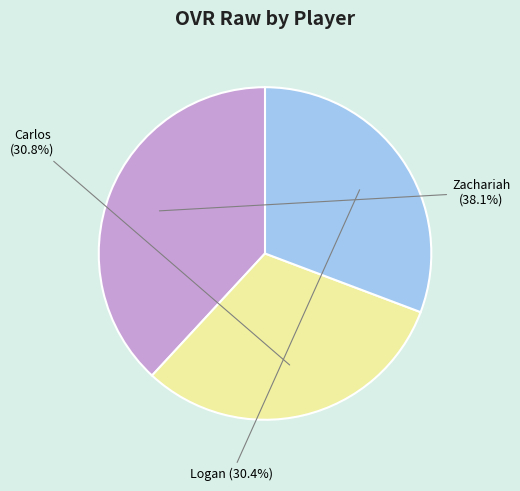

What is the smallest slice in the pie chart?

Logan